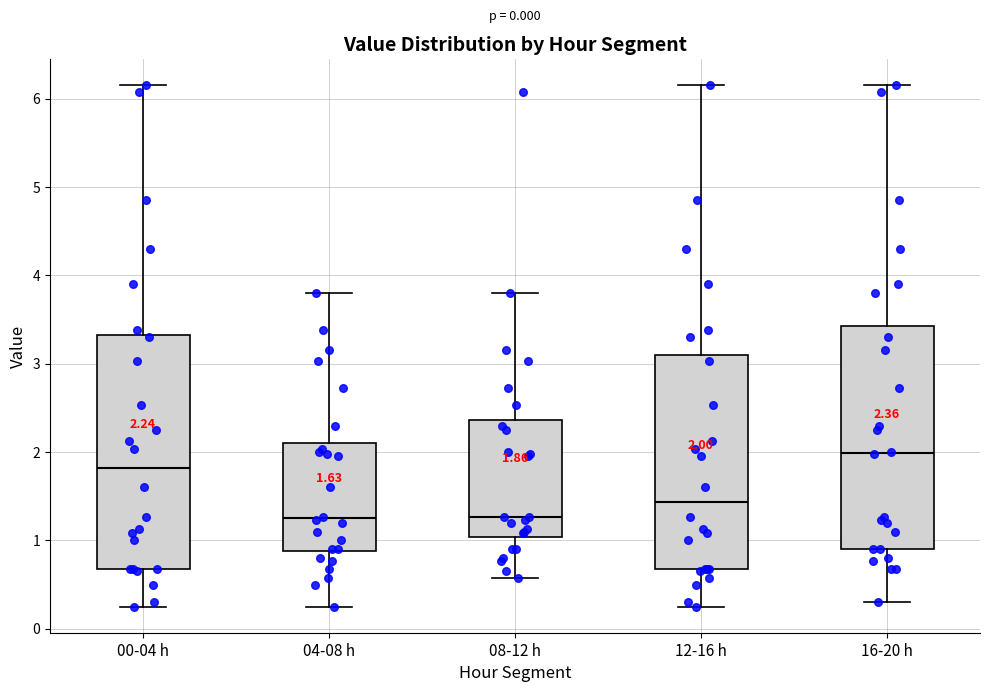

Comparing the boxes themselves (not the whiskers), which one is the tallest?

00-04 h